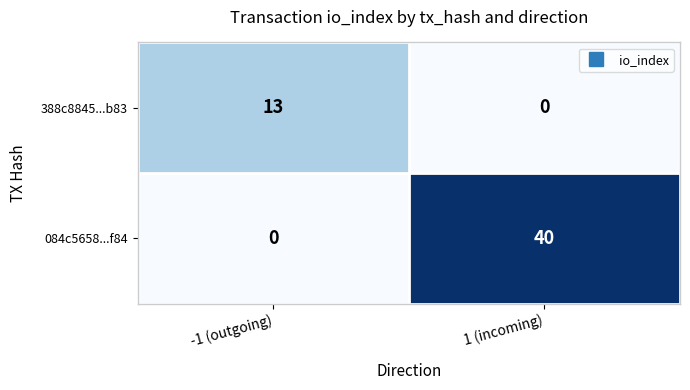

What is the sum of all 388c8845...b83 values?

13